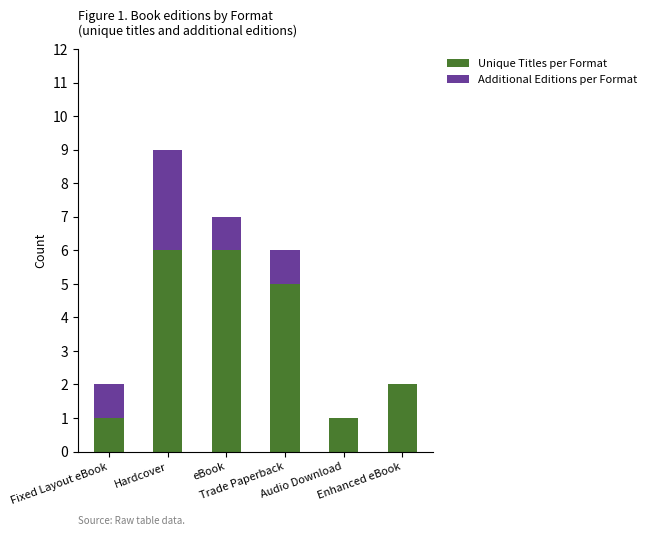

What is the sum of all Unique Titles per Format values?

21